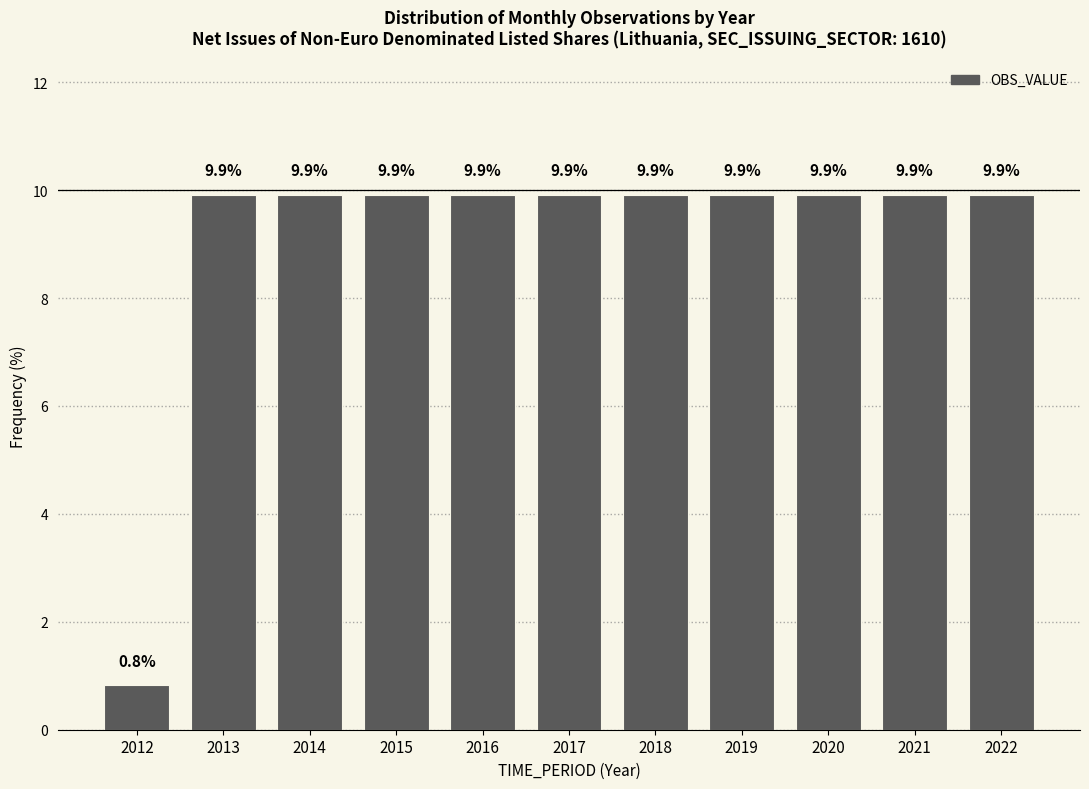

Reading left to right, list all the values displayed in this chart.

2012=0.8	2013=9.9	2014=9.9	2015=9.9	2016=9.9	2017=9.9	2018=9.9	2019=9.9	2020=9.9	2021=9.9	2022=9.9